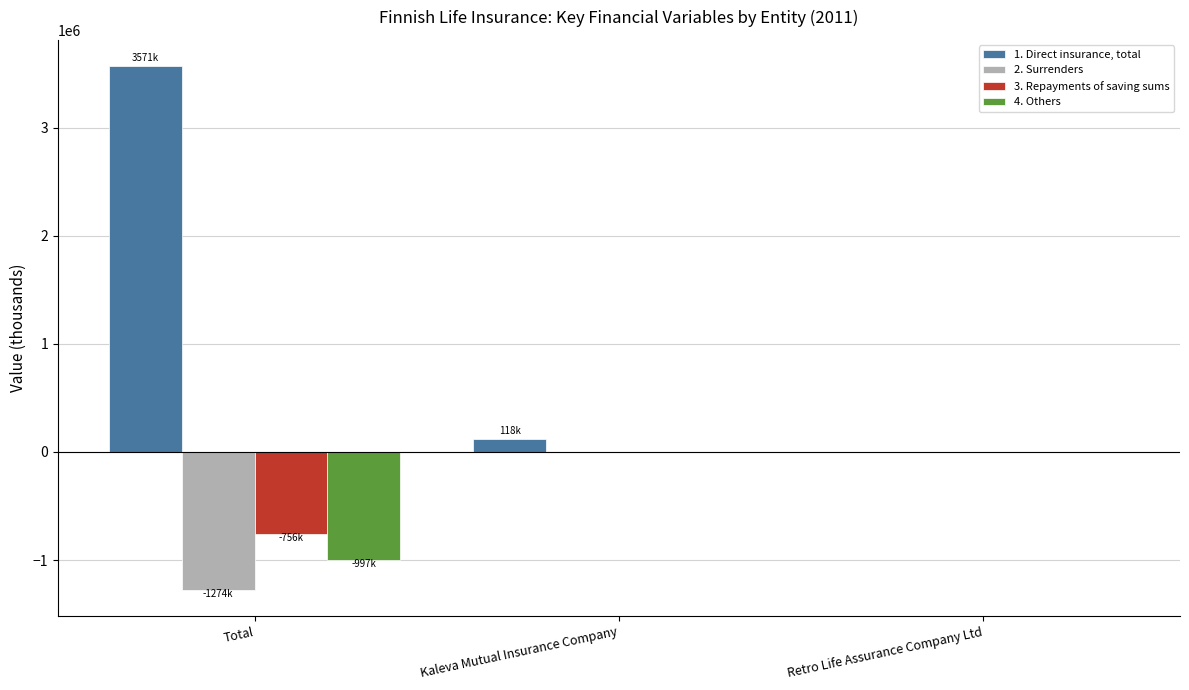

Which category has the highest value in the 1. Direct insurance, total series?

Total